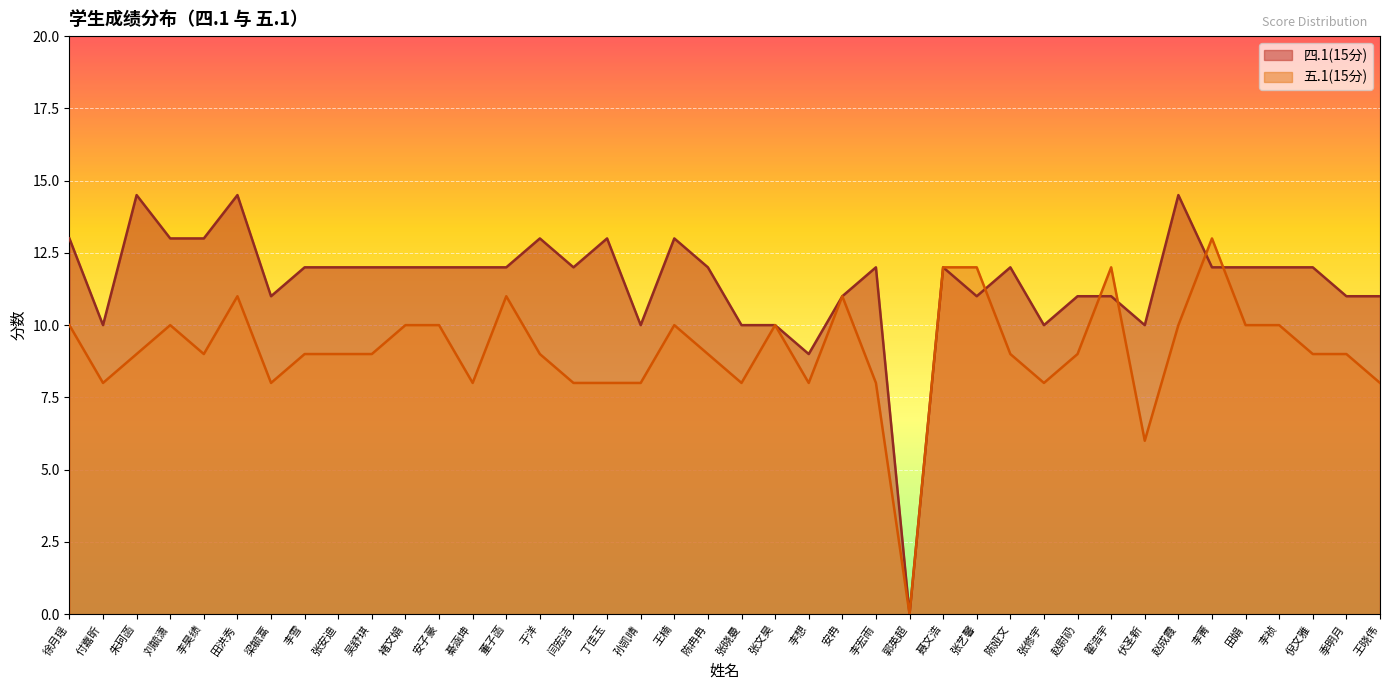

How many lines are shown in the chart?

2